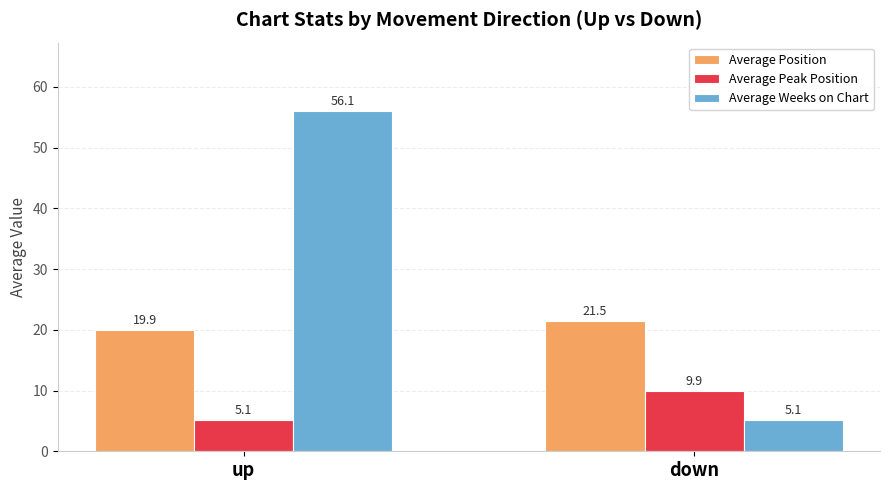

What is the sum of the Average Peak Position values at up and down?

15.0